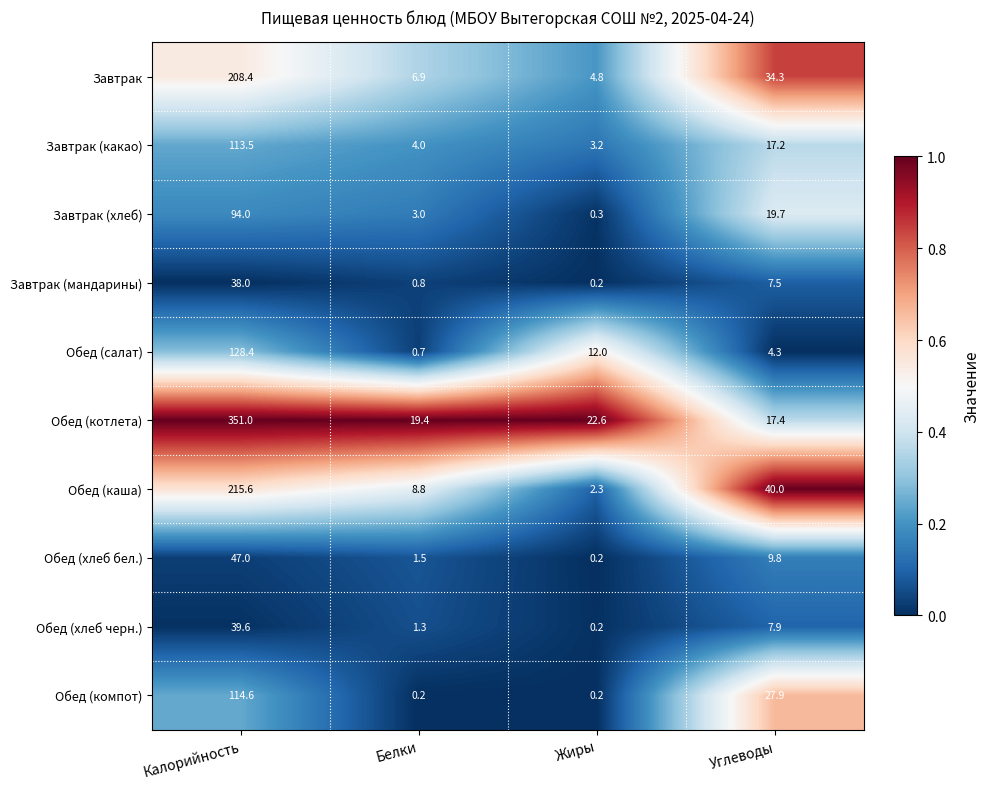

The value of Завтрак (мандарины) at Калорийность is 56.3. True or false?

False